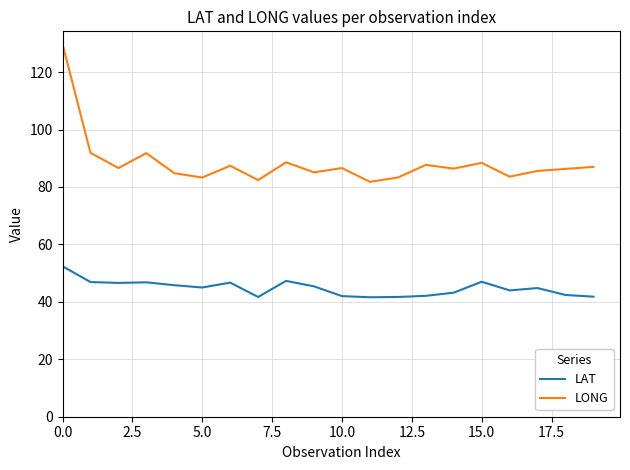

True or false: LONG and LAT cross at least once.

False